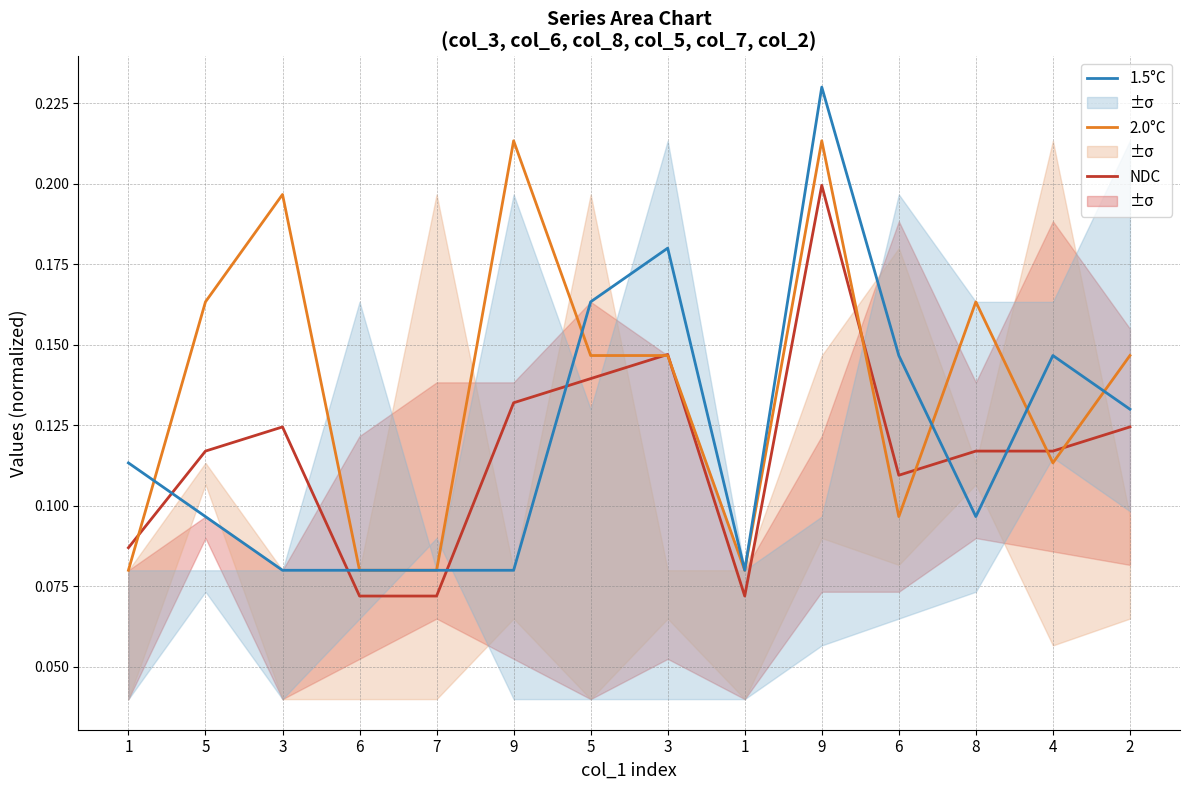

In NDC, how many points are lower than both neighbors (excluding endpoints)?

2